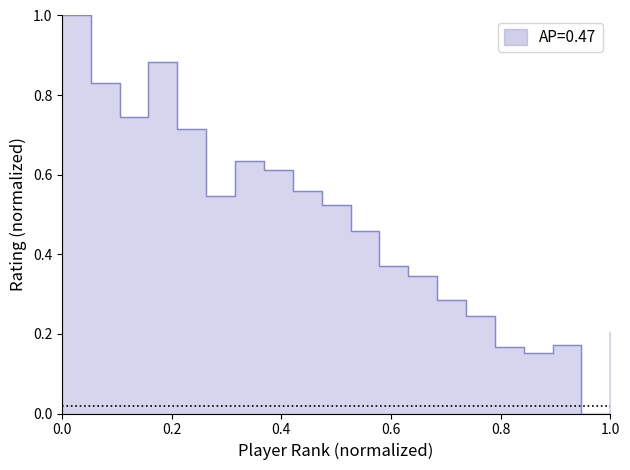

Is it true that the value at 8 is 0.6?

True